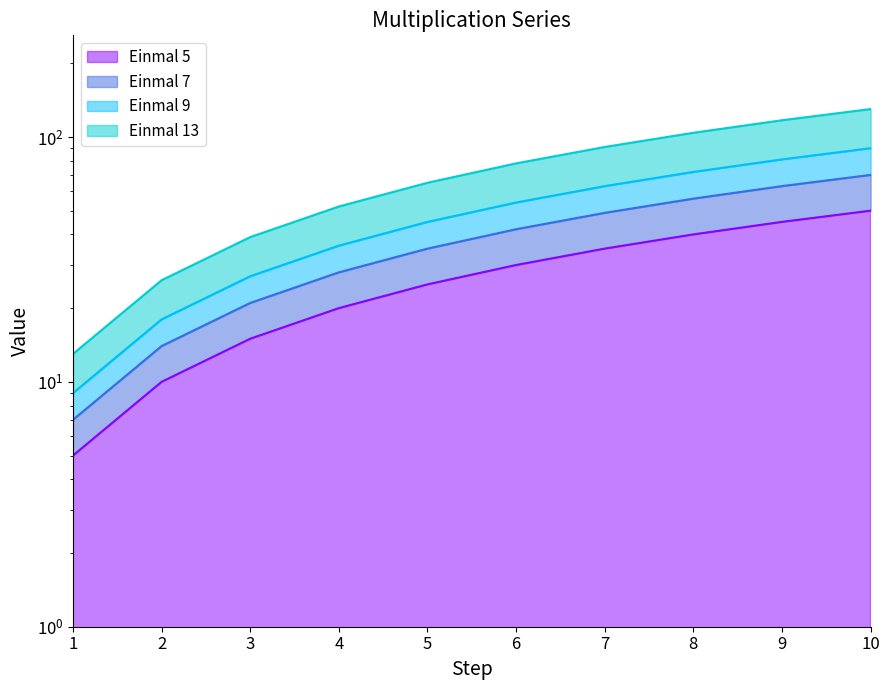

Which series has the largest total across all categories?

Einmal 13